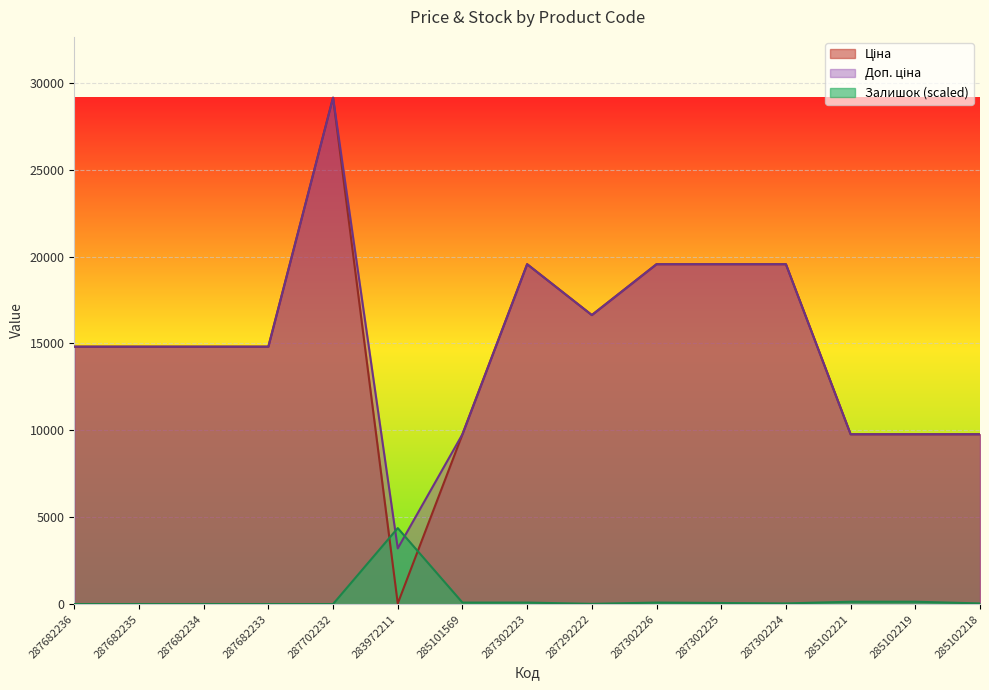

True or false: Ціна and Доп. ціна cross at least once.

False